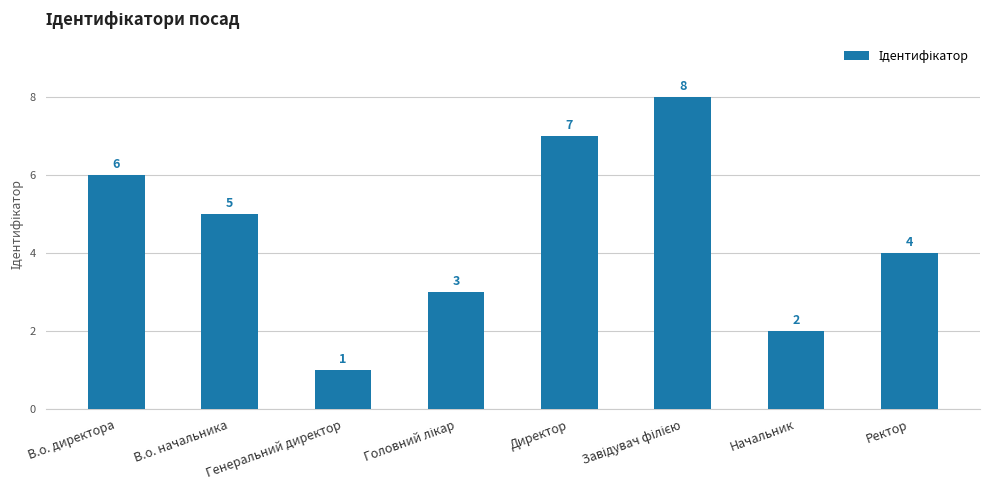

Reading left to right, transcribe all the data shown in this chart.

6	5	1	3	7	8	2	4